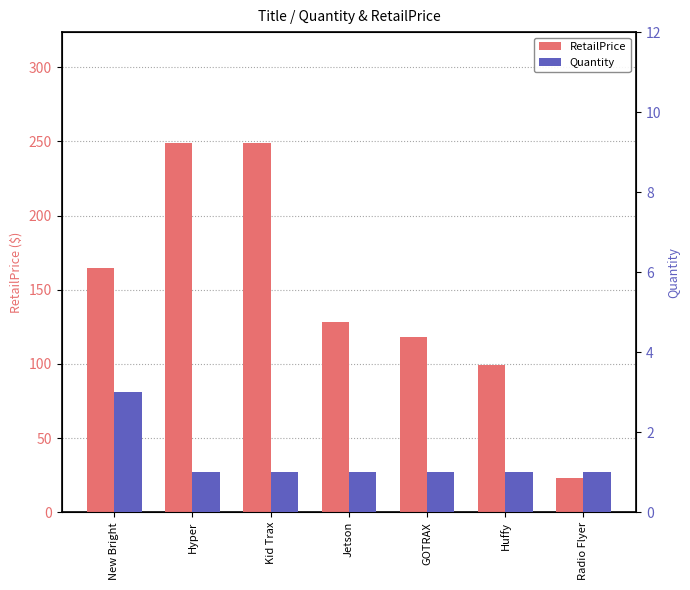

What is the difference between the maximum and minimum values in the Quantity series?

2.0